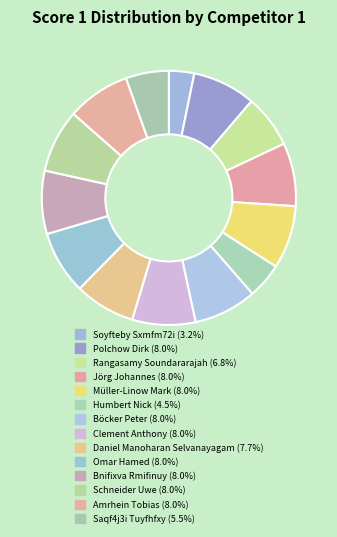

How many segments does this pie chart have?

14